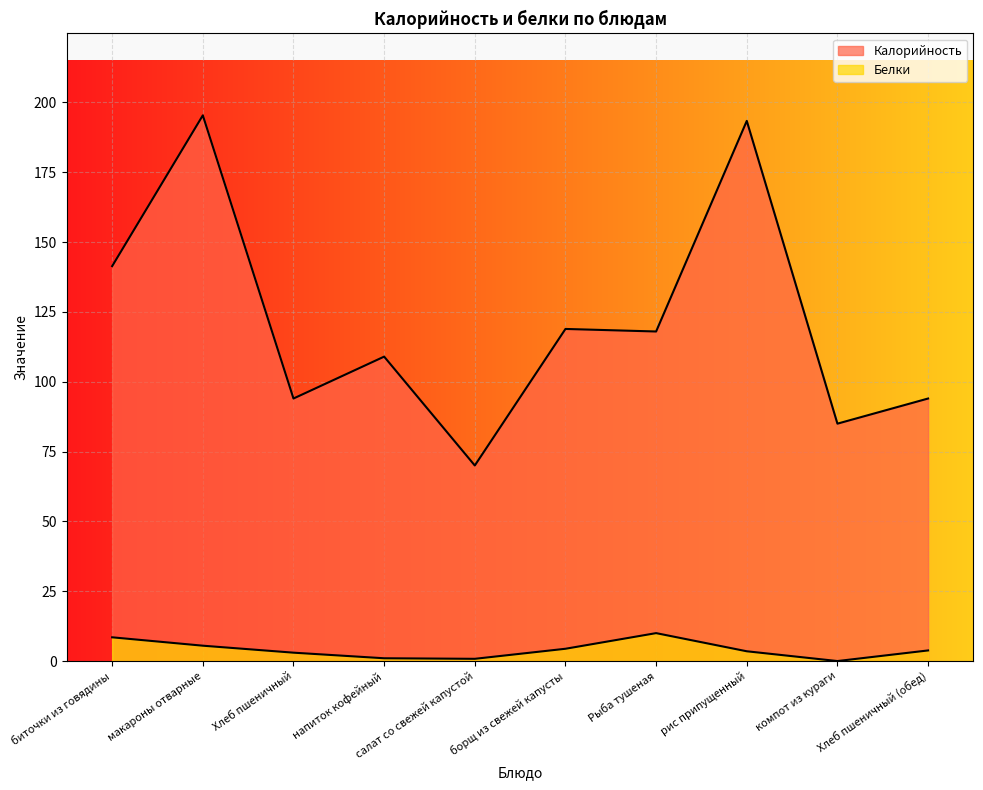

How many interior local peaks does the Калорийность series have?

4